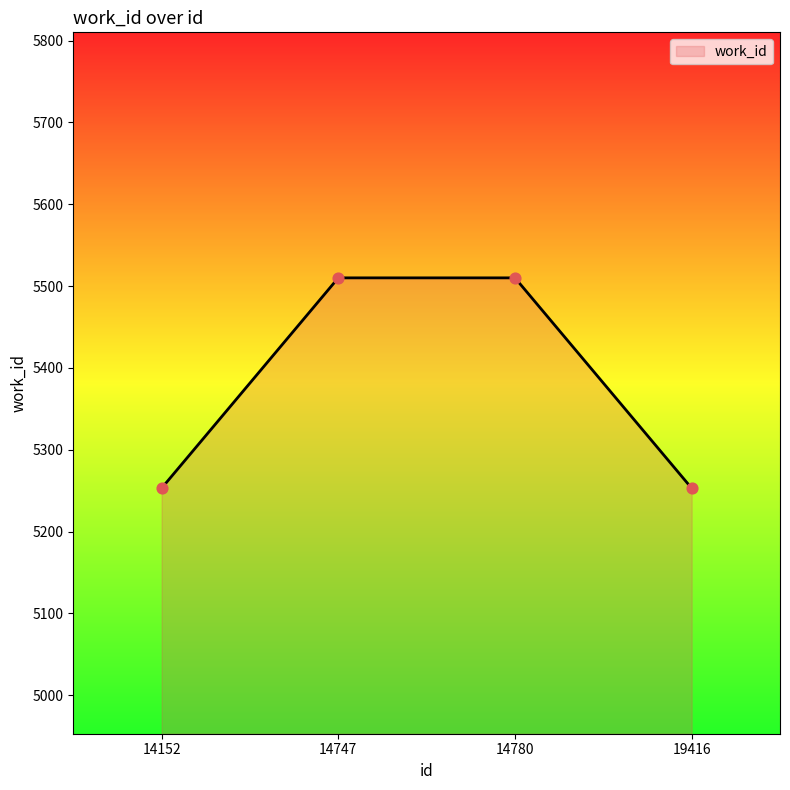

Which has a higher value, 14780 or 14152?

14780